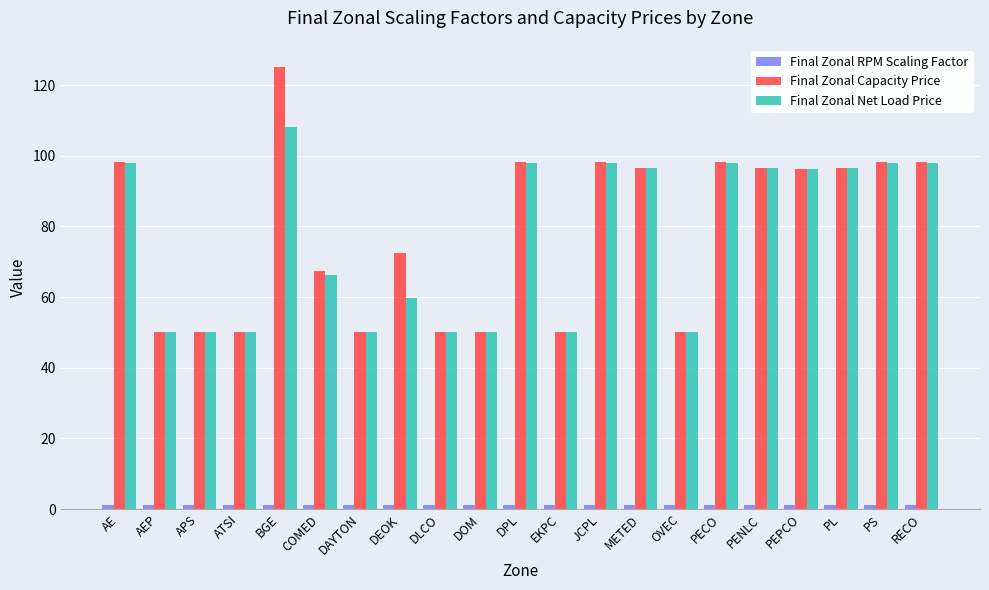

What is the difference between the Final Zonal Net Load Price values at AE and AEP?

47.9